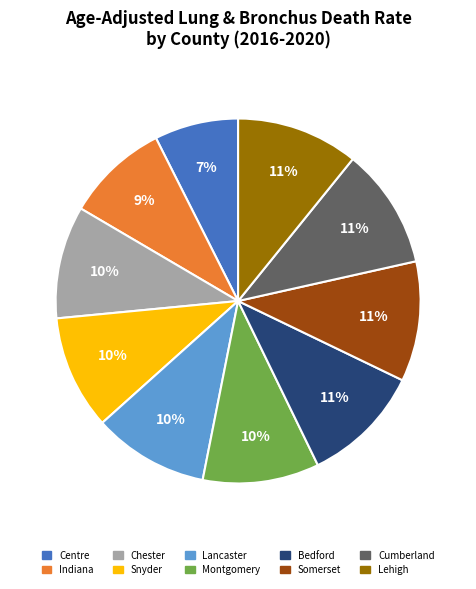

Is there any slice that represents more than half of the pie?

No